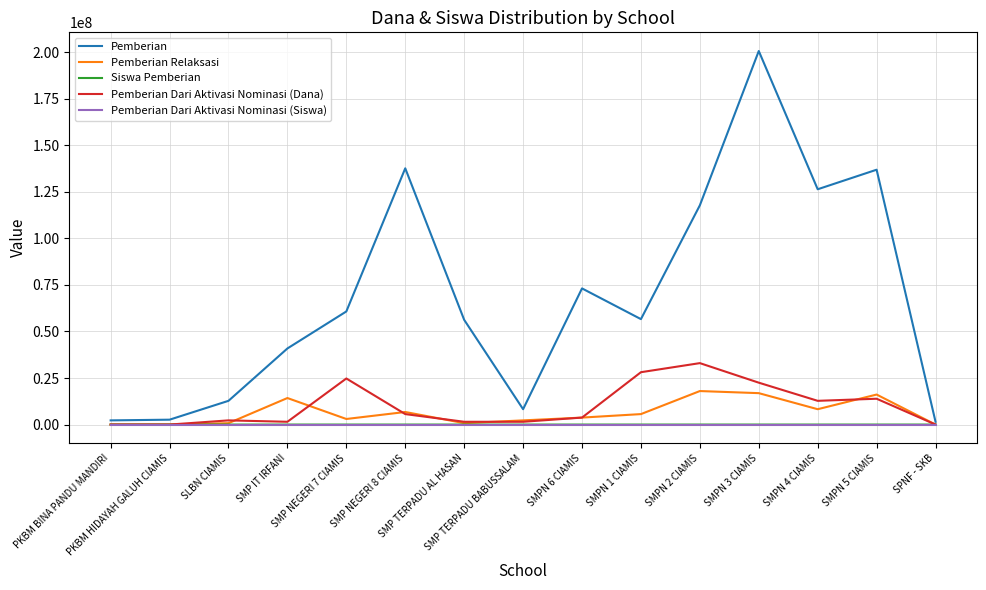

At which label does Pemberian reach its peak?

SMPN 3 CIAMIS